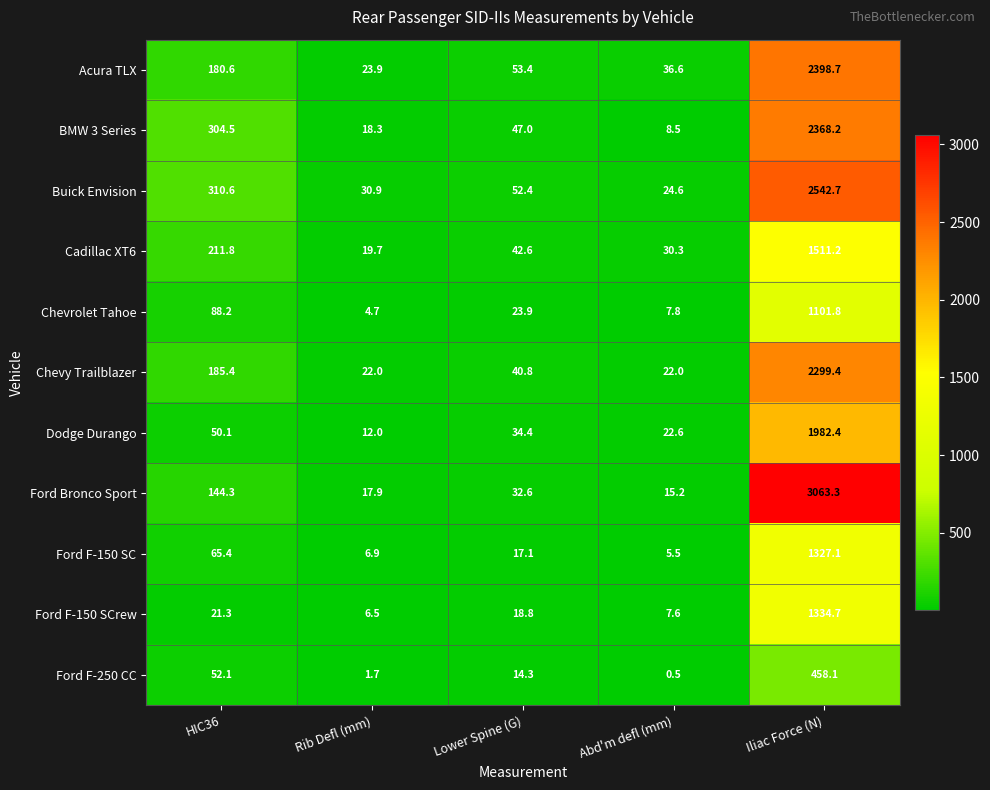

At which label does Cadillac XT6 first exceed 42?

HIC36